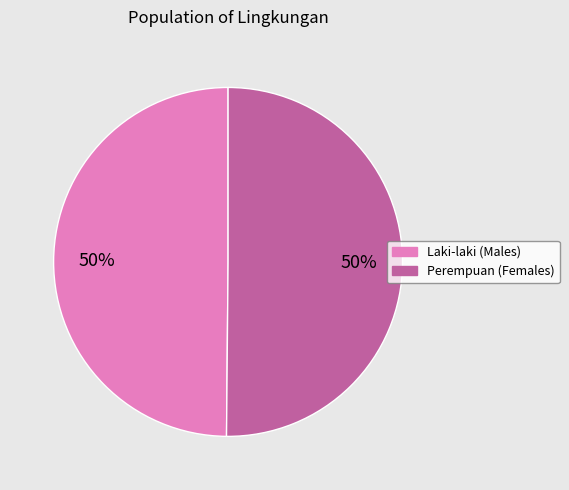

True or false: Perempuan (Females) accounts for 61% of the total.

False